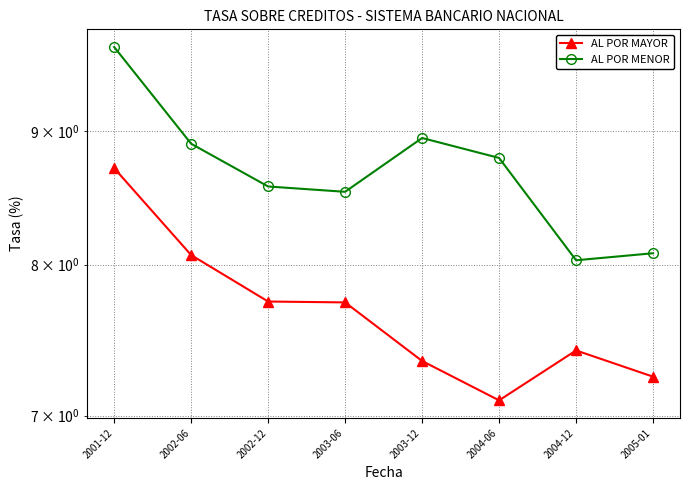

Which series has the widest spread of values?

AL POR MENOR